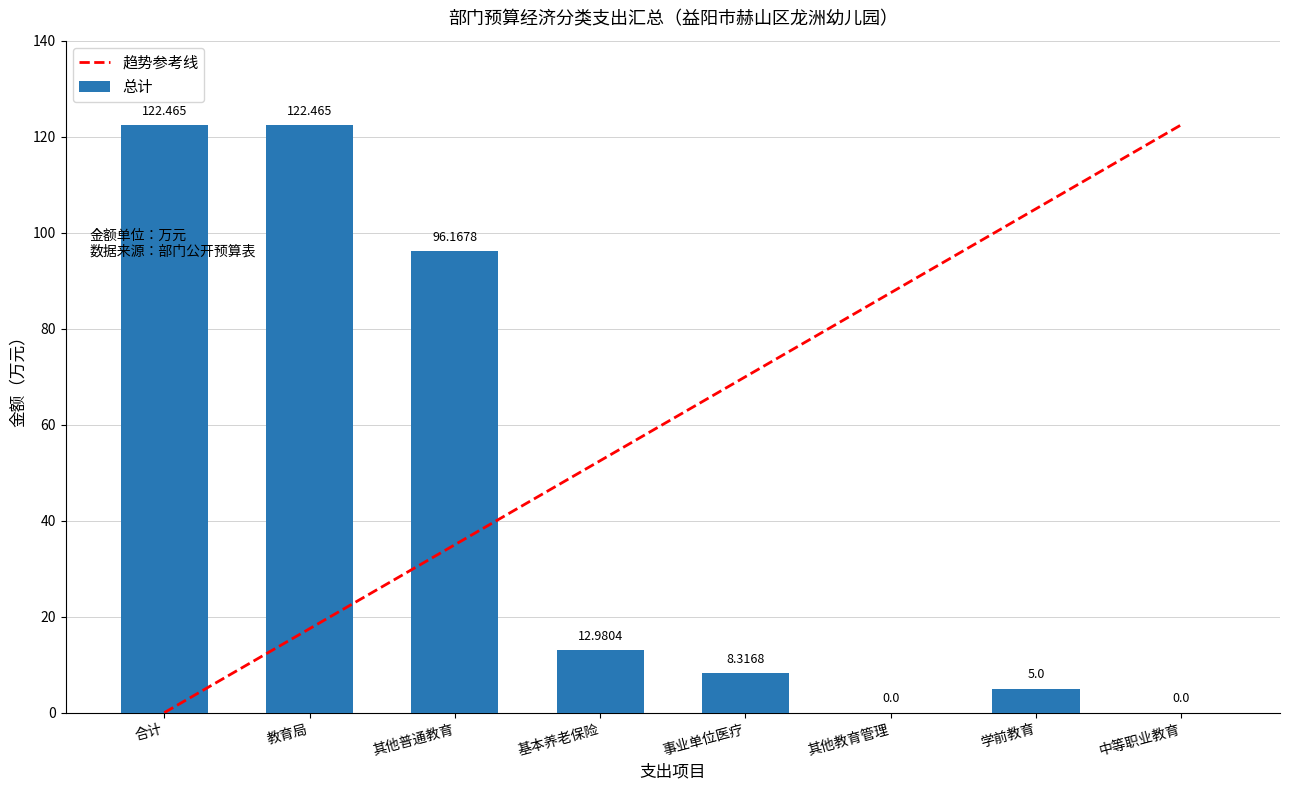

Is it true that the value at 合计 is 40.0?

False